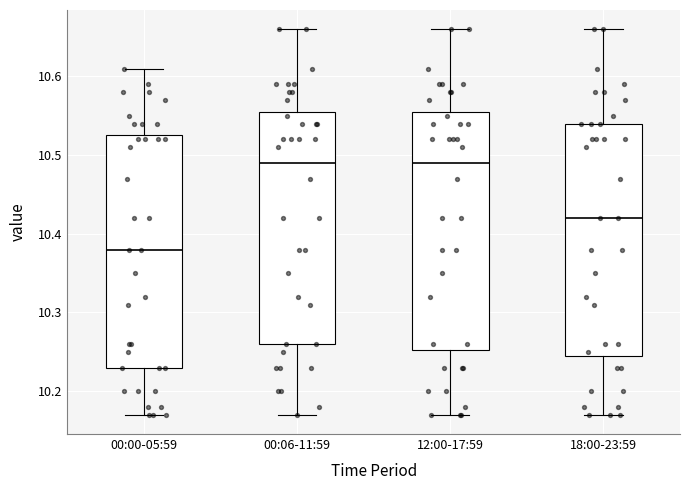

Reading left to right, read every box against the y-axis: the position of its median line, the range the box covers, and the ends of its whiskers. The values are not printed on the chart, so give them approximately, as read against the axis.

00:00-05:59: median 10.38, box 10.23 to 10.53, whiskers 10.17 to 10.61
00:06-11:59: median 10.49, box 10.26 to 10.56, whiskers 10.17 to 10.66
12:00-17:59: median 10.49, box 10.25 to 10.56, whiskers 10.17 to 10.66
18:00-23:59: median 10.42, box 10.25 to 10.54, whiskers 10.17 to 10.66